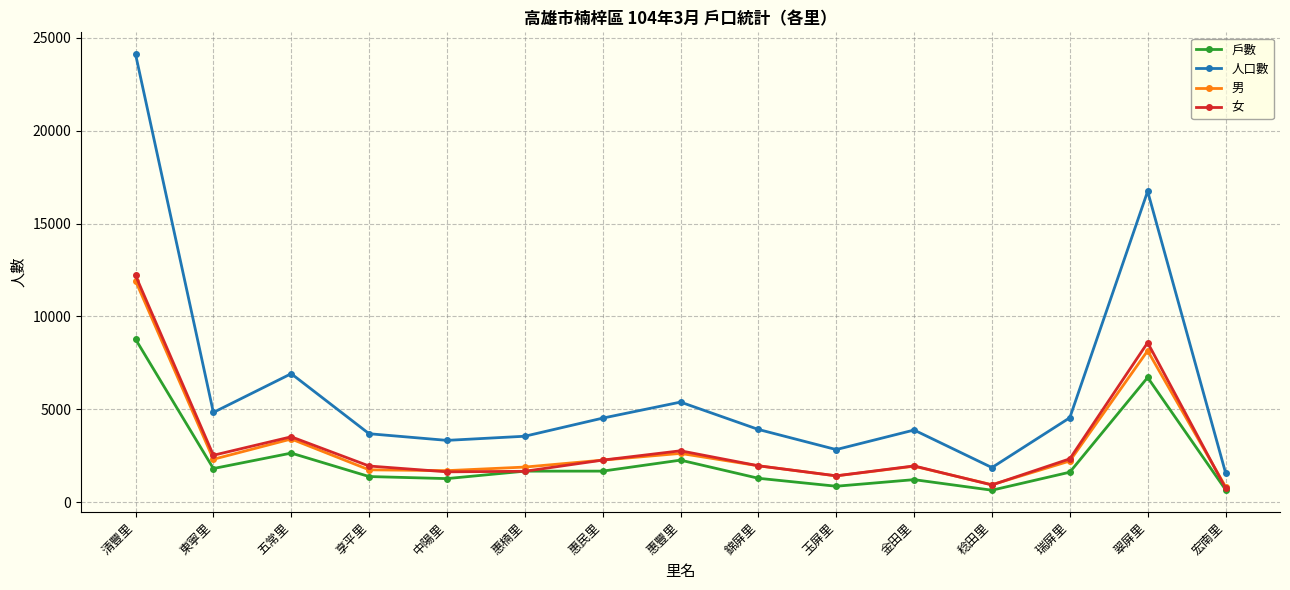

What is the total value across all series at 瑞屏里?

10700